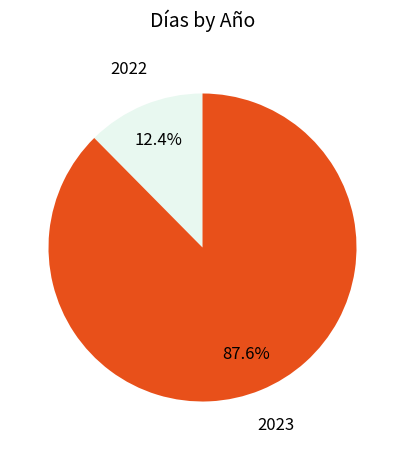

To the nearest percent, what is the combined percentage of 2022 and 2023?

100%